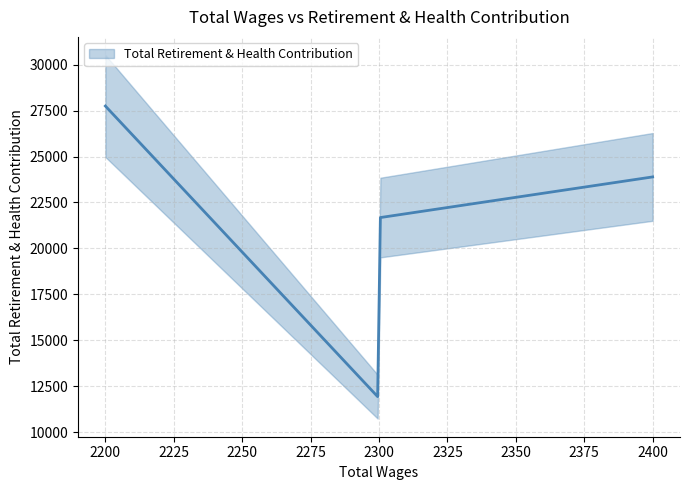

What is the label of the 5th point from the left?

2400.0